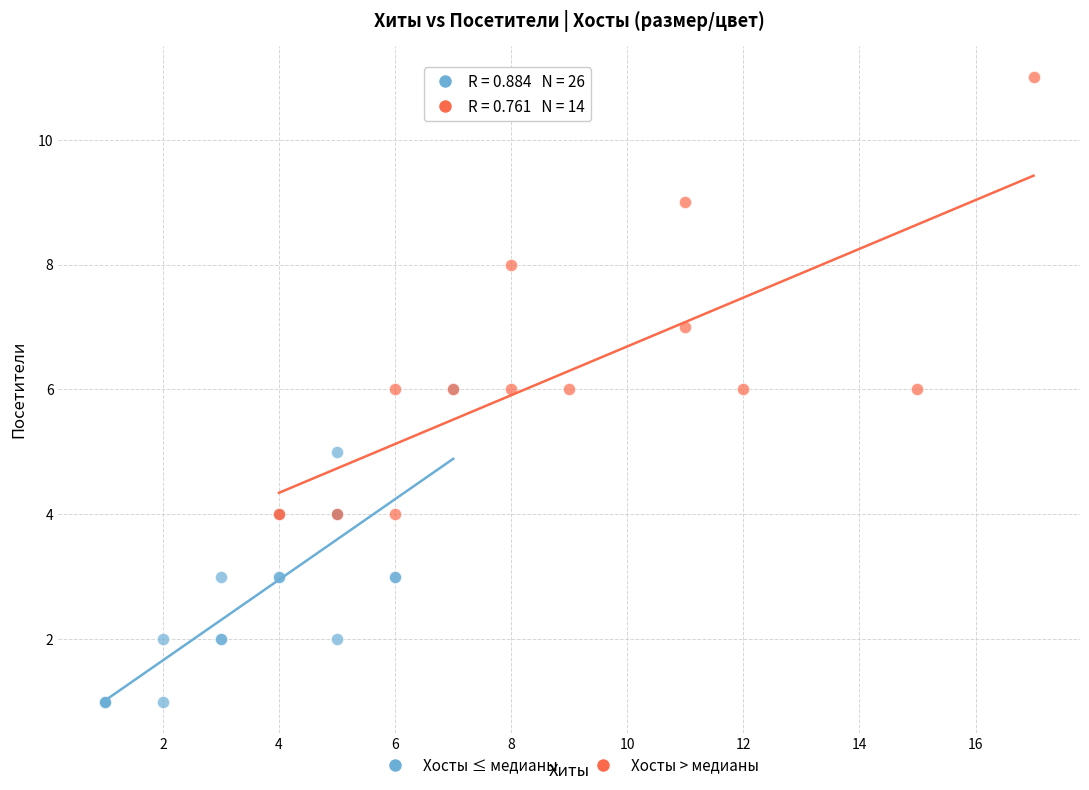

Which series reaches the maximum Y coordinate?

Хосты > медианы